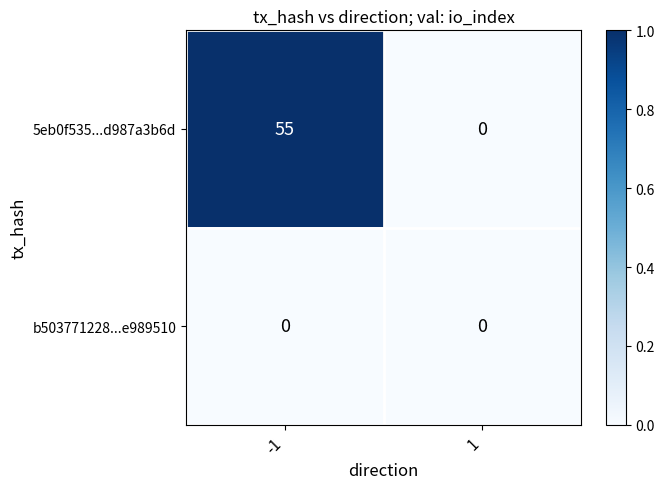

Reading right to left, transcribe all the data shown in this chart.

5eb0f535...d987a3b6d: 0	55
b503771228...e989510: 0	0